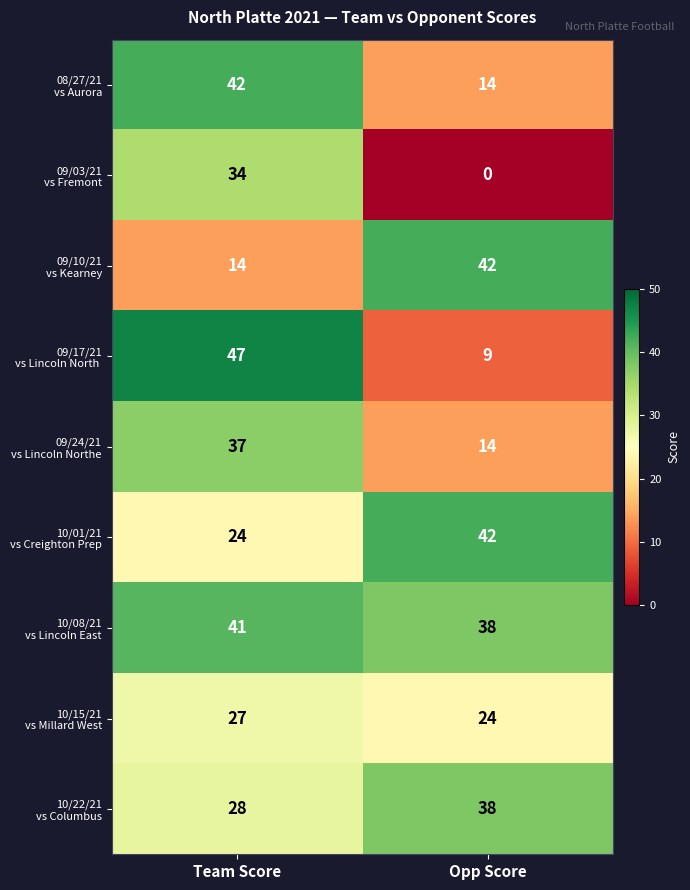

What is the total value across all series at Team Score?

294